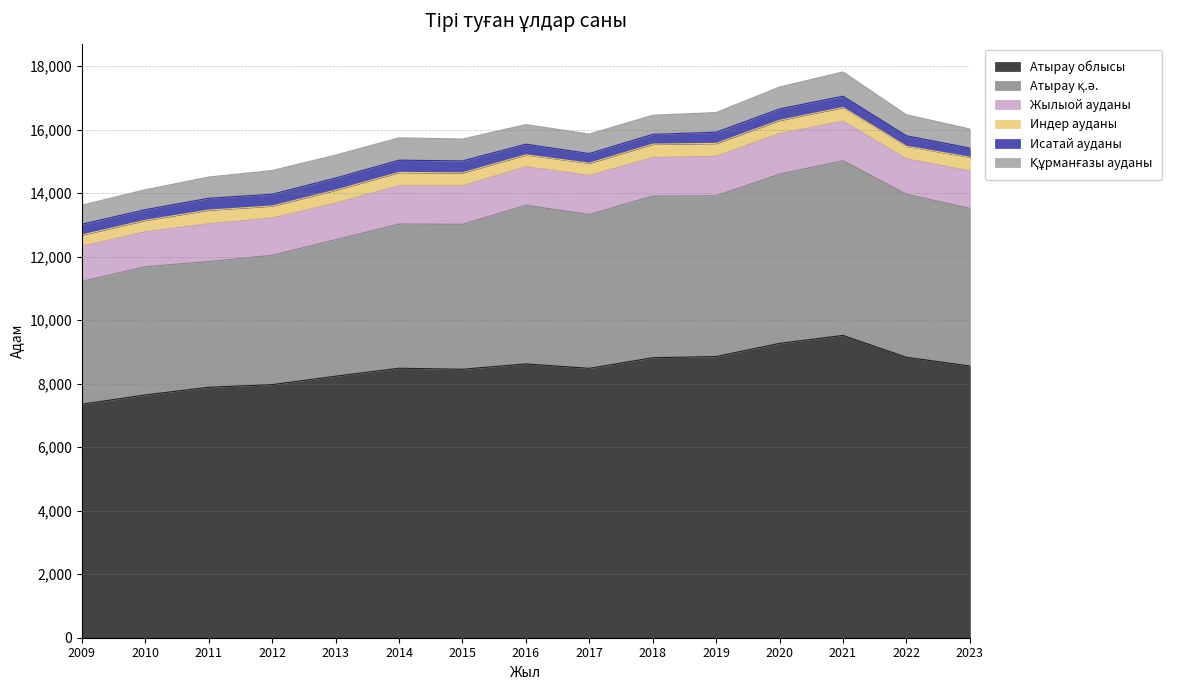

True or false: Атырау қ.ә. has a value of 5135 at 2022.

True